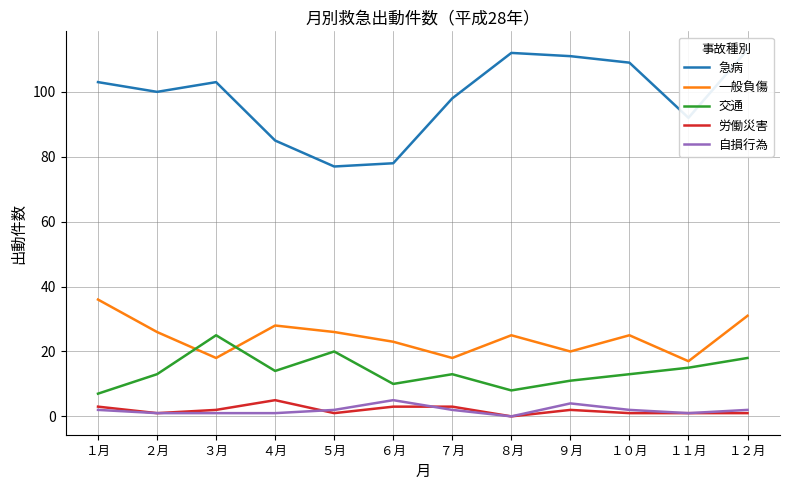

True or false: 一般負傷 and 自損行為 cross at least once.

False